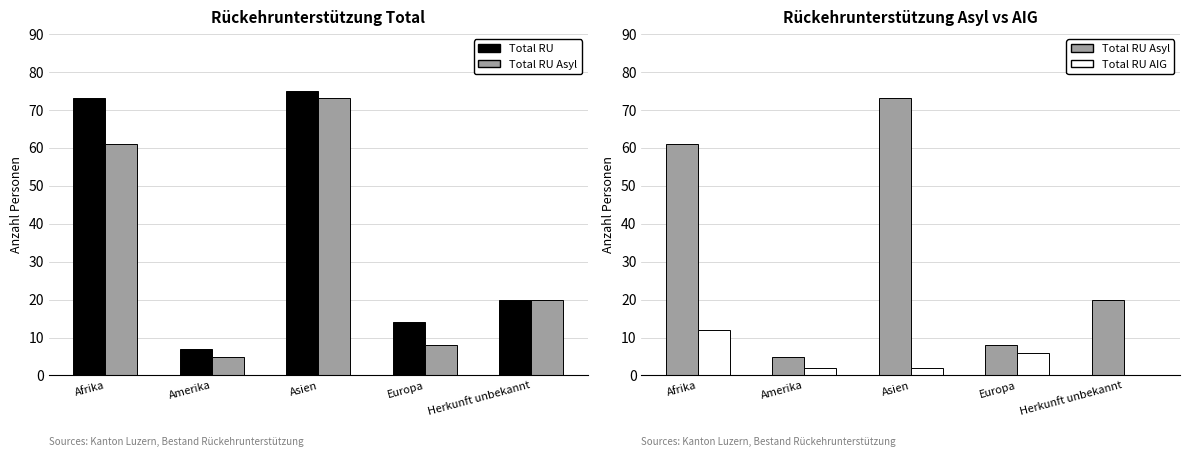

At which label does Total RU AIG first exceed 2?

Afrika